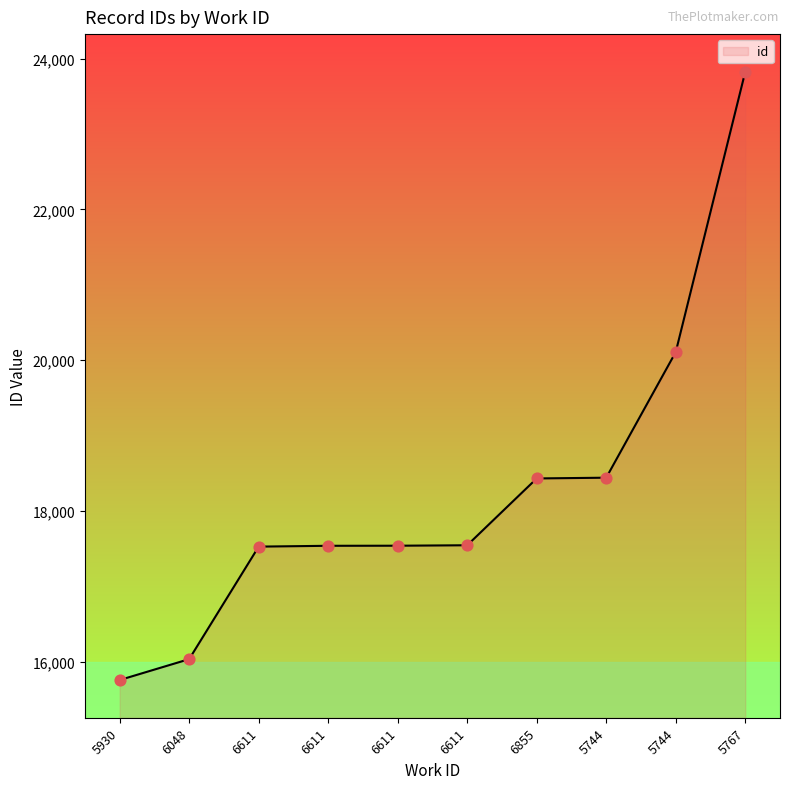

What is the change in value from 6048 to 5744?

+4072